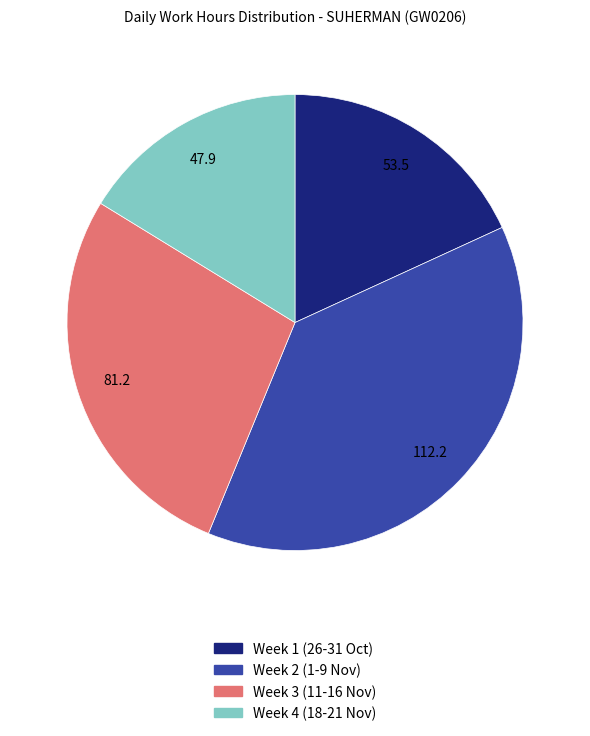

Is there any slice that represents more than half of the pie?

No